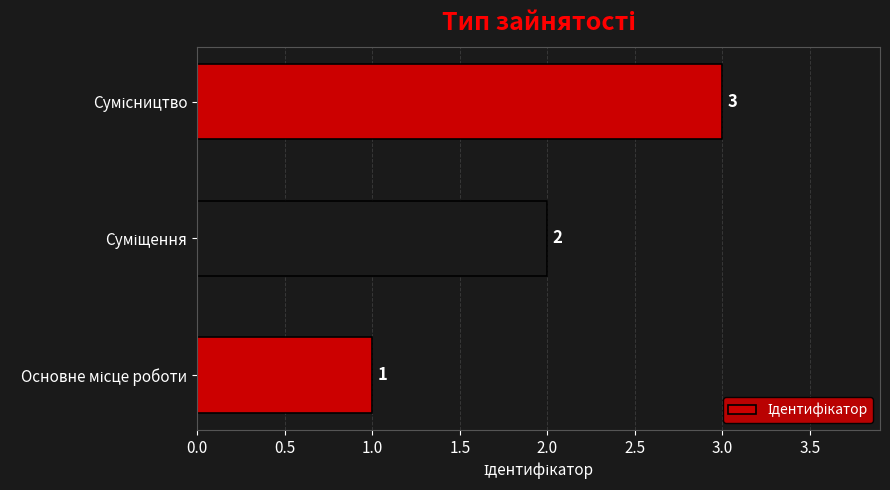

What is the sum of all values?

6